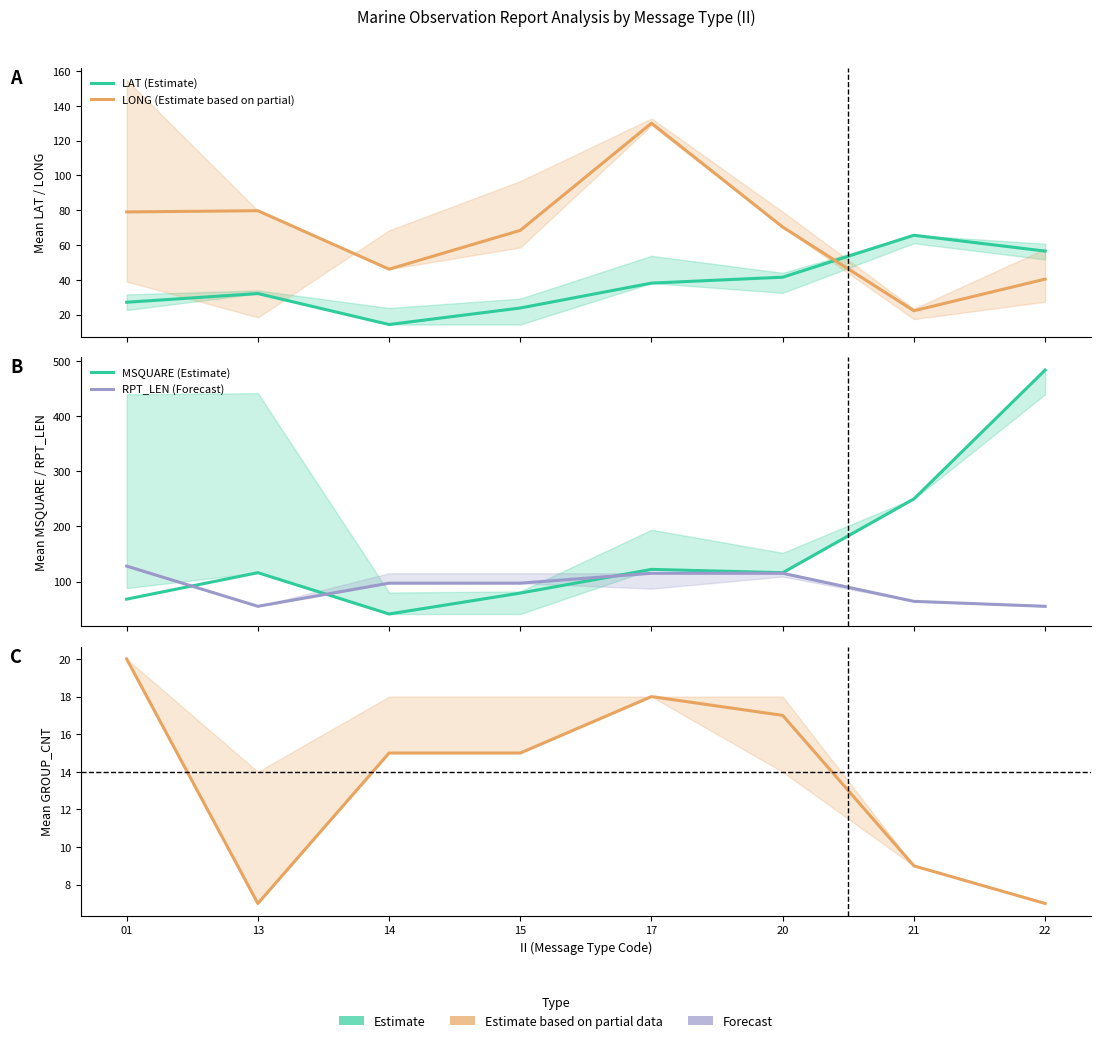

At how many categories does at least one series exceed 439?

1